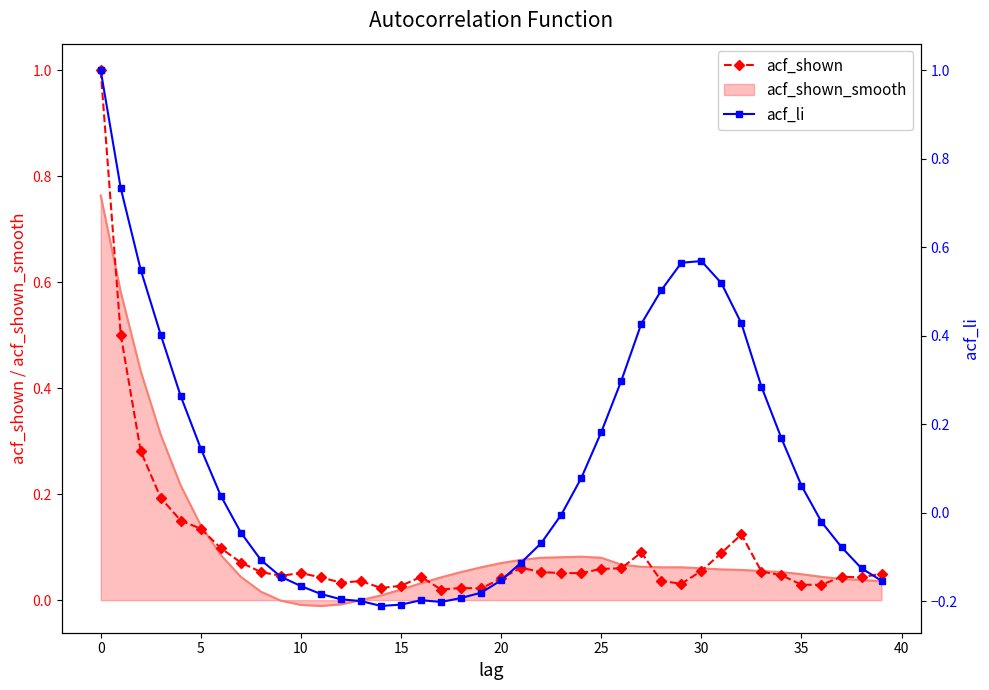

How many values in the acf_li series are below 0?

21